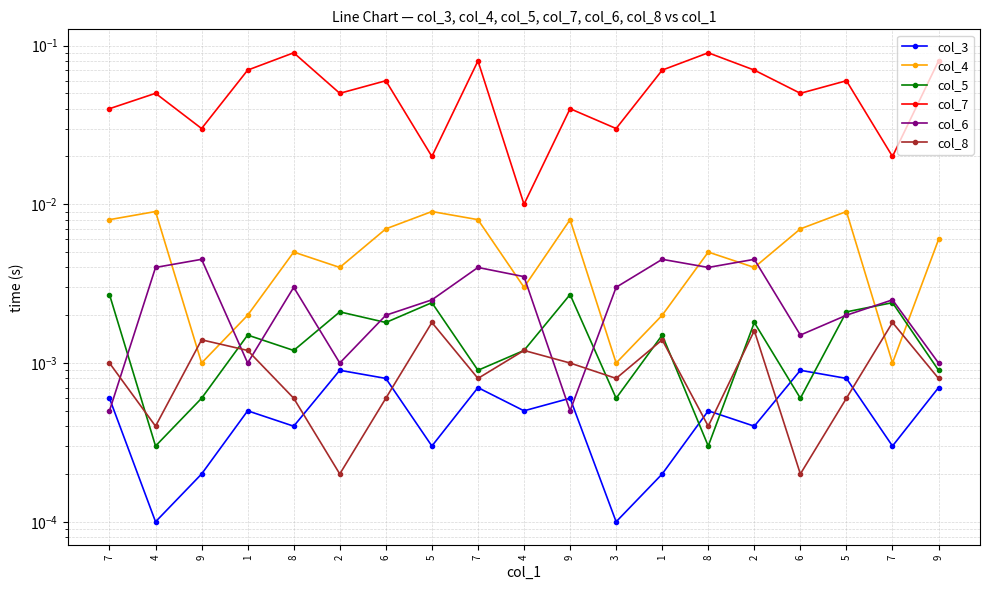

Reading left to right, extract all data points from this chart.

col_3: 7=0.0	4=0.0	9=0.0	1=0.0	8=0.0	2=0.0	6=0.0	5=0.0	7=0.0	4=0.0	9=0.0	3=0.0	1=0.0	8=0.0	2=0.0	6=0.0	5=0.0	7=0.0	9=0.0
col_4: 7=0.0	4=0.0	9=0.0	1=0.0	8=0.0	2=0.0	6=0.0	5=0.0	7=0.0	4=0.0	9=0.0	3=0.0	1=0.0	8=0.0	2=0.0	6=0.0	5=0.0	7=0.0	9=0.0
col_5: 7=0.0	4=0.0	9=0.0	1=0.0	8=0.0	2=0.0	6=0.0	5=0.0	7=0.0	4=0.0	9=0.0	3=0.0	1=0.0	8=0.0	2=0.0	6=0.0	5=0.0	7=0.0	9=0.0
col_7: 7=0.0	4=0.1	9=0.0	1=0.1	8=0.1	2=0.1	6=0.1	5=0.0	7=0.1	4=0.0	9=0.0	3=0.0	1=0.1	8=0.1	2=0.1	6=0.1	5=0.1	7=0.0	9=0.1
col_6: 7=0.0	4=0.0	9=0.0	1=0.0	8=0.0	2=0.0	6=0.0	5=0.0	7=0.0	4=0.0	9=0.0	3=0.0	1=0.0	8=0.0	2=0.0	6=0.0	5=0.0	7=0.0	9=0.0
col_8: 7=0.0	4=0.0	9=0.0	1=0.0	8=0.0	2=0.0	6=0.0	5=0.0	7=0.0	4=0.0	9=0.0	3=0.0	1=0.0	8=0.0	2=0.0	6=0.0	5=0.0	7=0.0	9=0.0